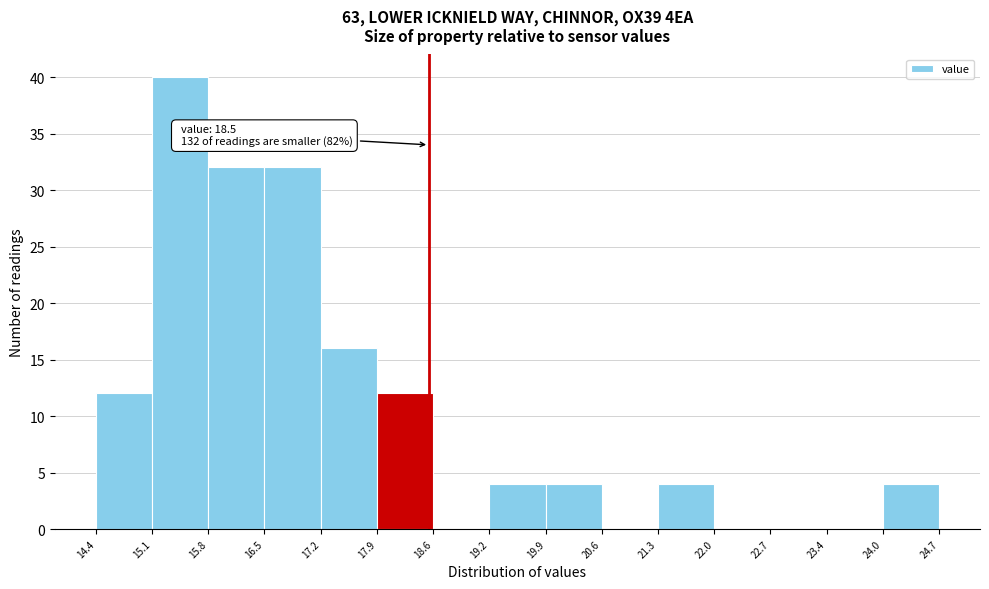

Over which range of the x-axis is the bar tallest?

15.1 to 15.8